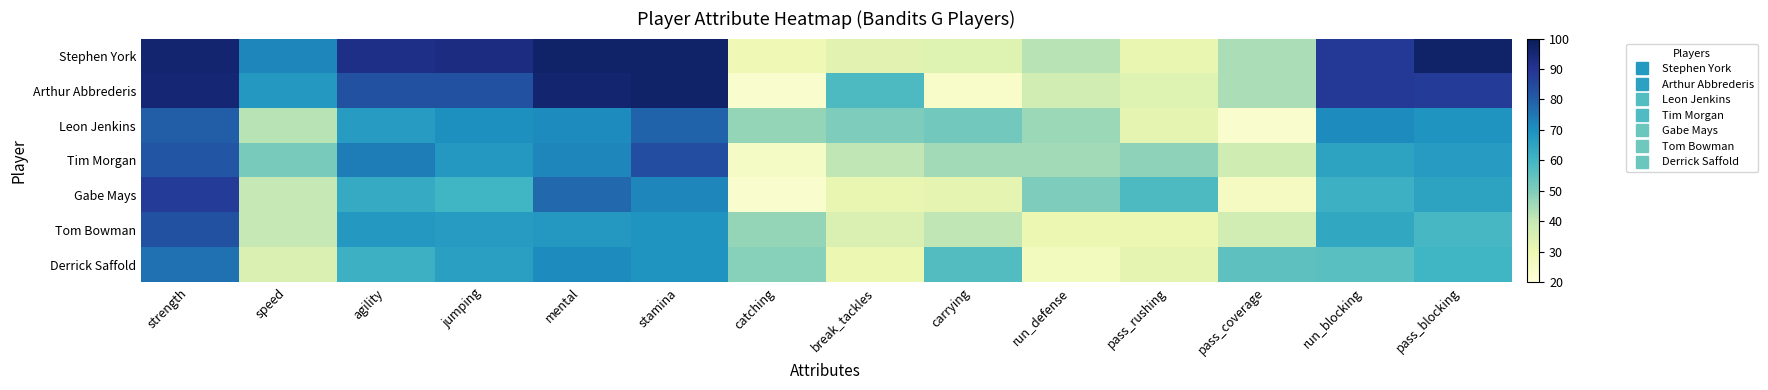

Which series has the largest range (max minus min)?

Arthur Abbrederis